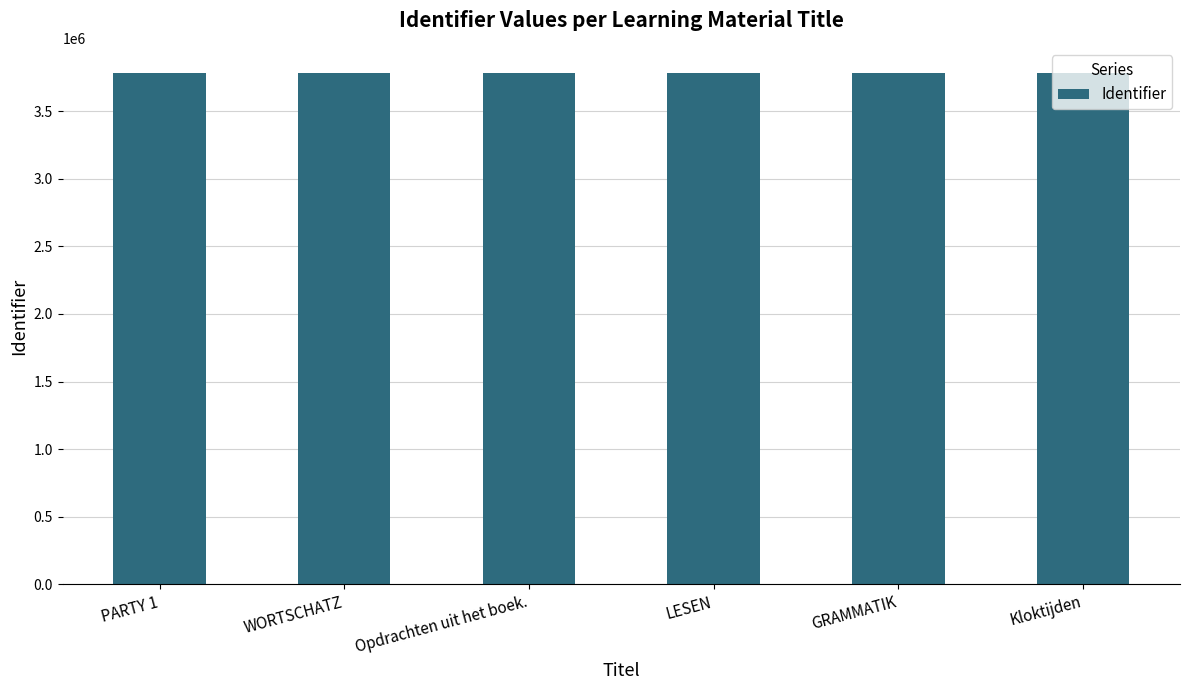

The value at GRAMMATIK is 2173862. True or false?

False